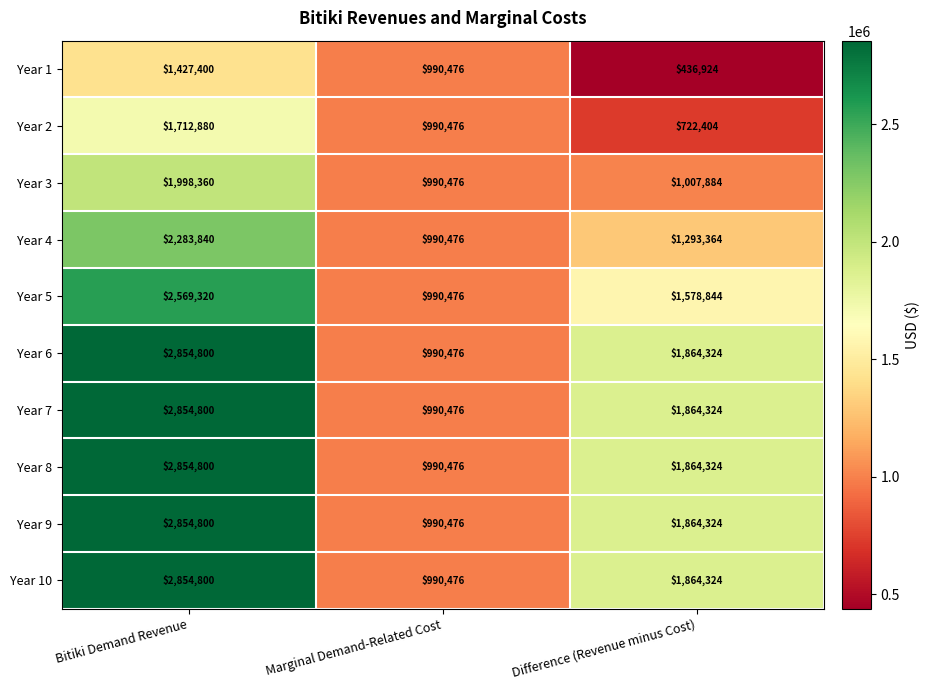

List the labels in order of Year 8 value, smallest first.

Marginal Demand-Related Cost, Difference (Revenue minus Cost), Bitiki Demand Revenue